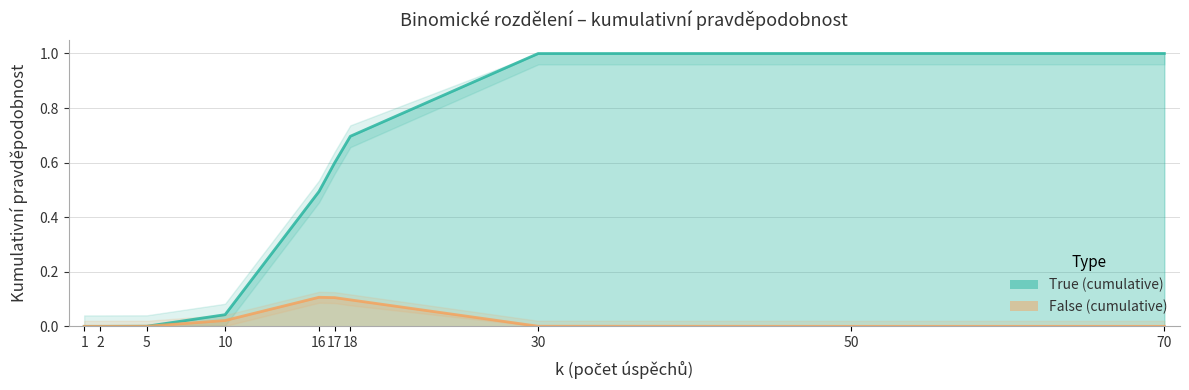

True or false: True (cumulative) has more than 2 interior local peaks.

False